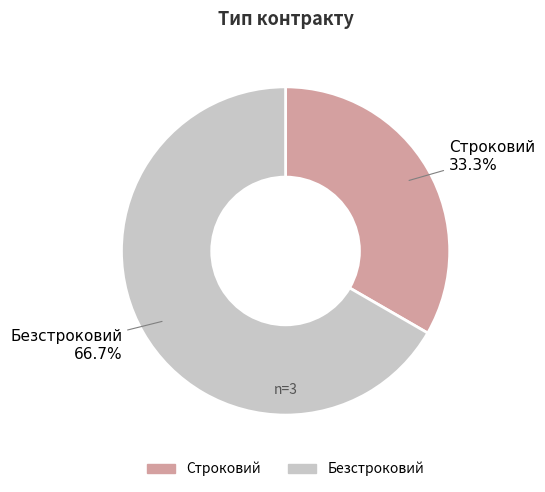

The Безстроковий slice represents 67% of the pie. True or false?

True